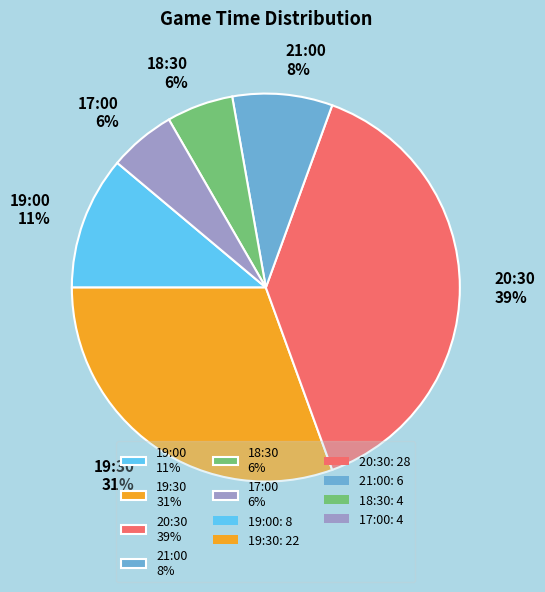

How many segments does this pie chart have?

6